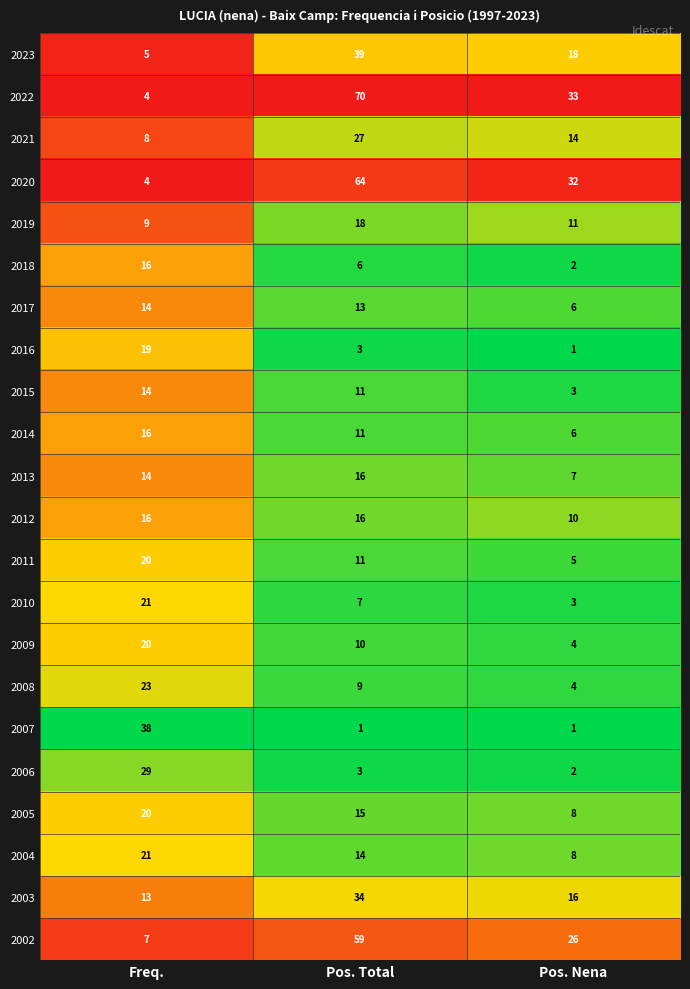

What is the sum of the 2020 values at Pos. Total and Freq.?

68